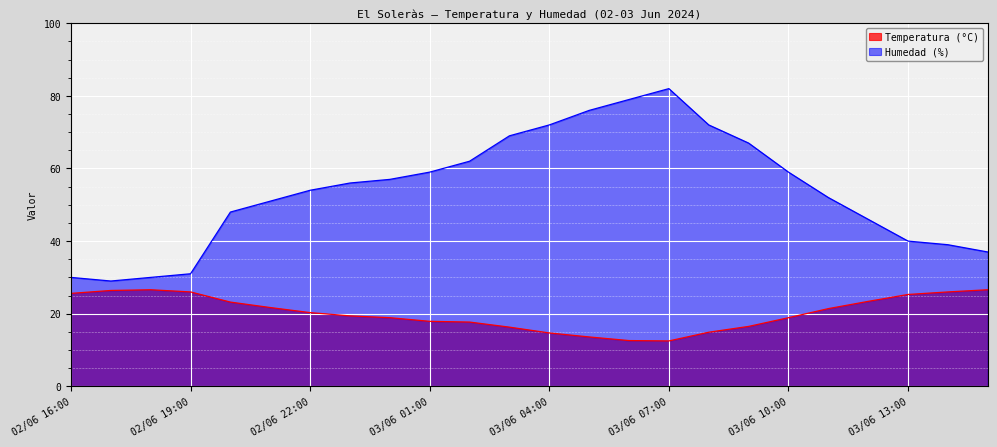

How many values in the Temperatura (°C) series exceed 20?

12